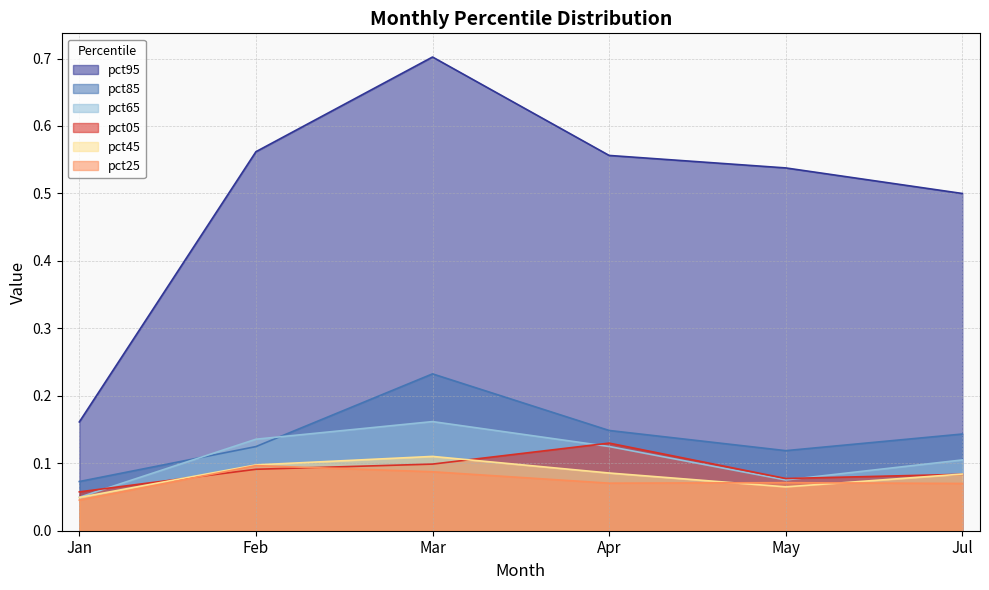

Does the chart have visible grid lines?

Yes